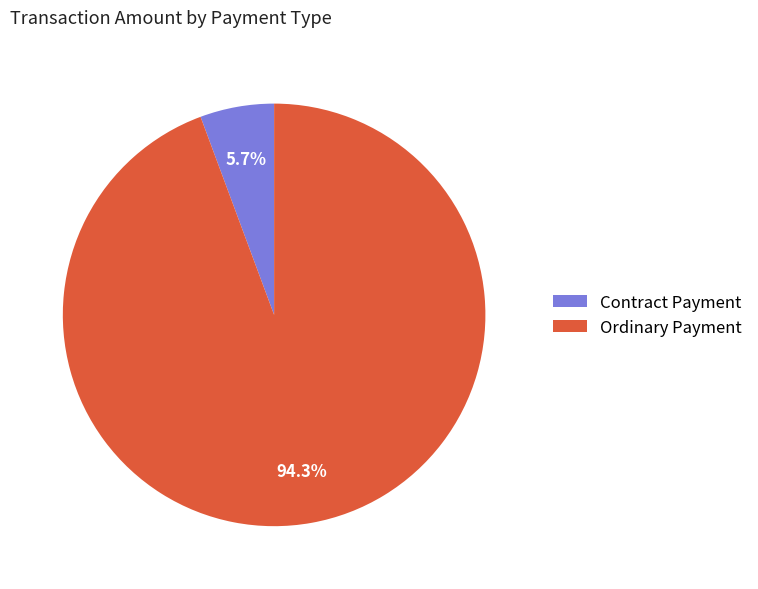

Which has a higher value, Ordinary Payment or Contract Payment?

Ordinary Payment